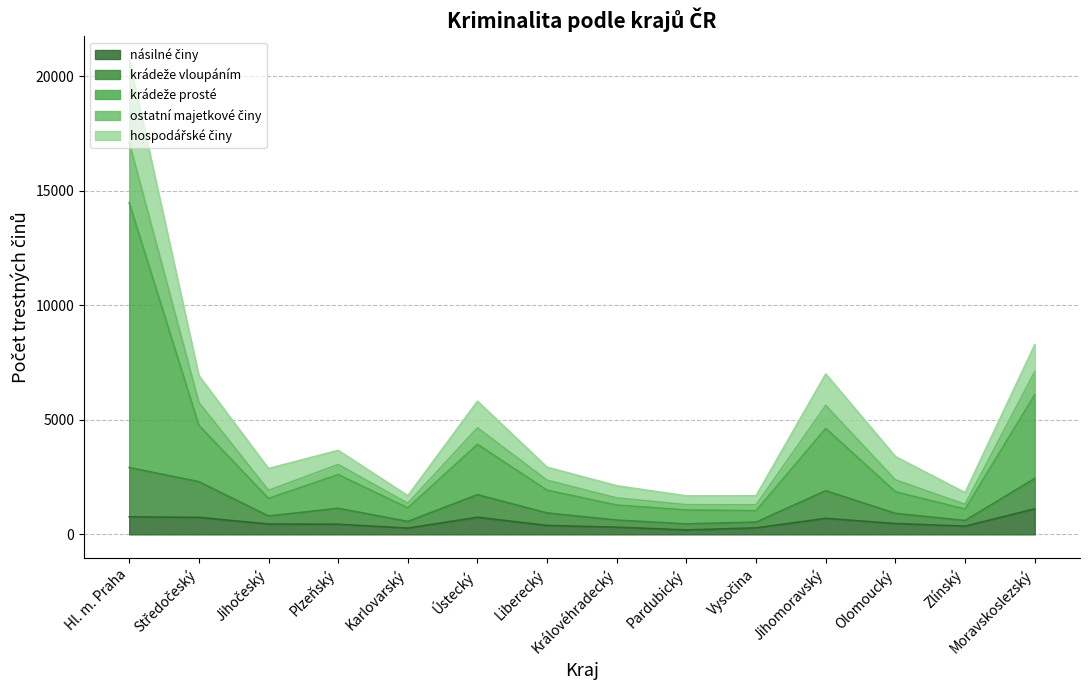

Which series has the largest range (max minus min)?

krádeže prosté